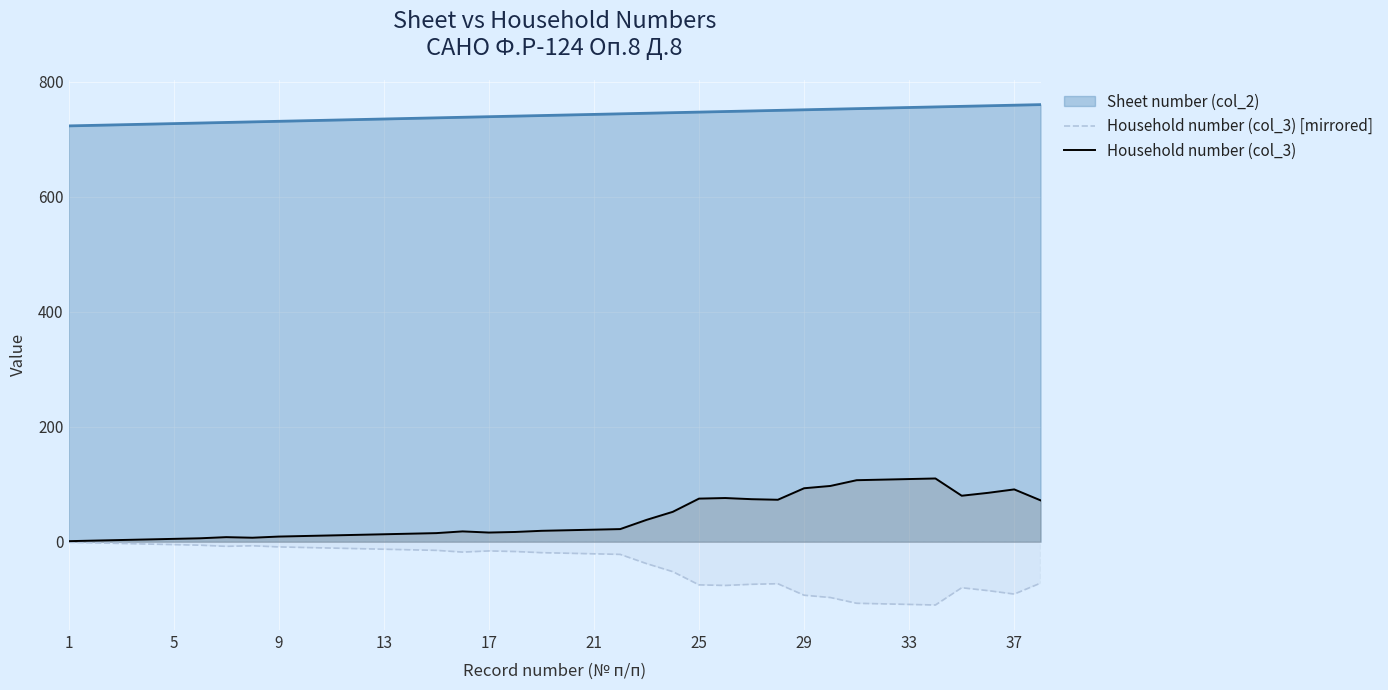

Which category has the lowest value in the Household number (col_3) series?

1